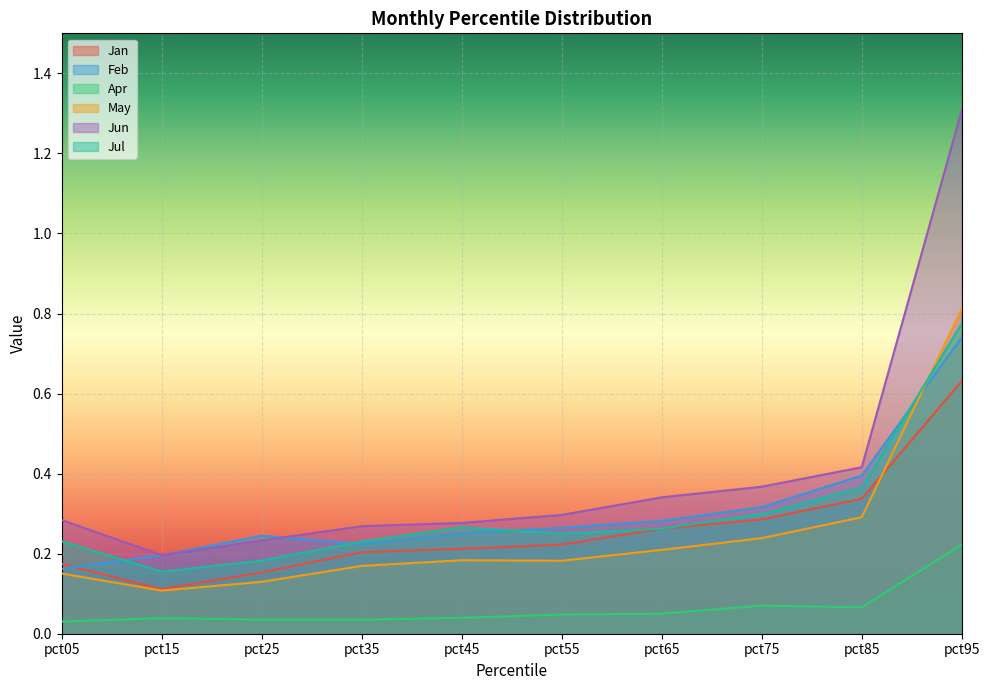

At which label is Apr closest to 0?

pct05